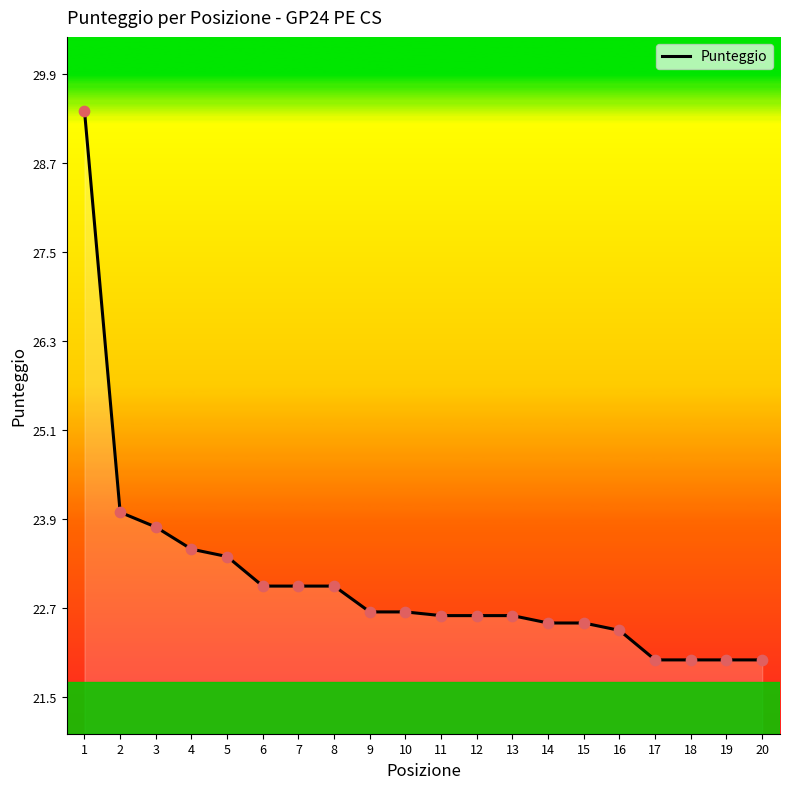

Approximately how many times larger is the value at 13 compared to 7?

1.0